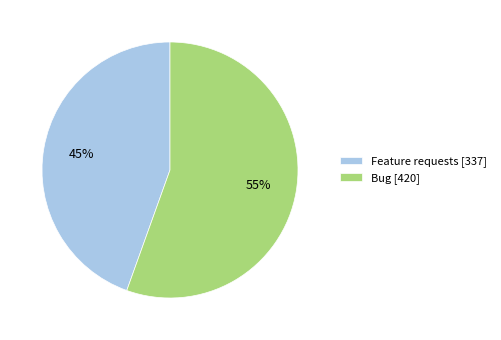

Does Bug represent more than half of the total?

Yes